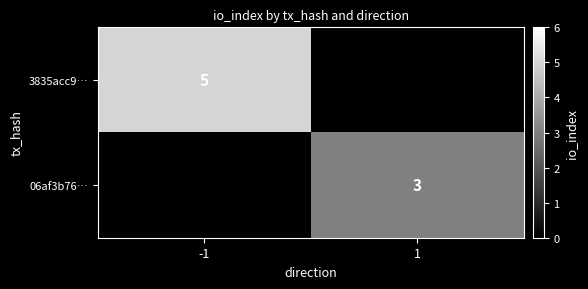

Between 1 and -1, which is larger?

-1